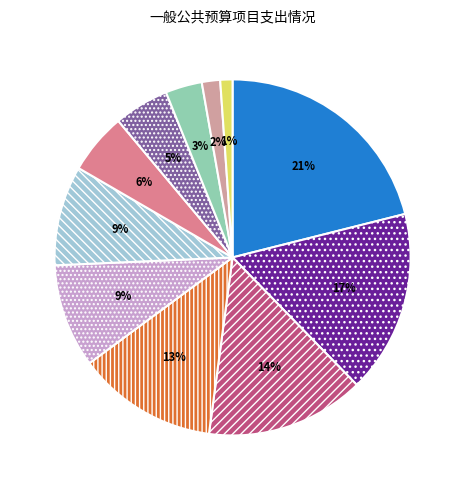

How many slices are in this pie chart?

11